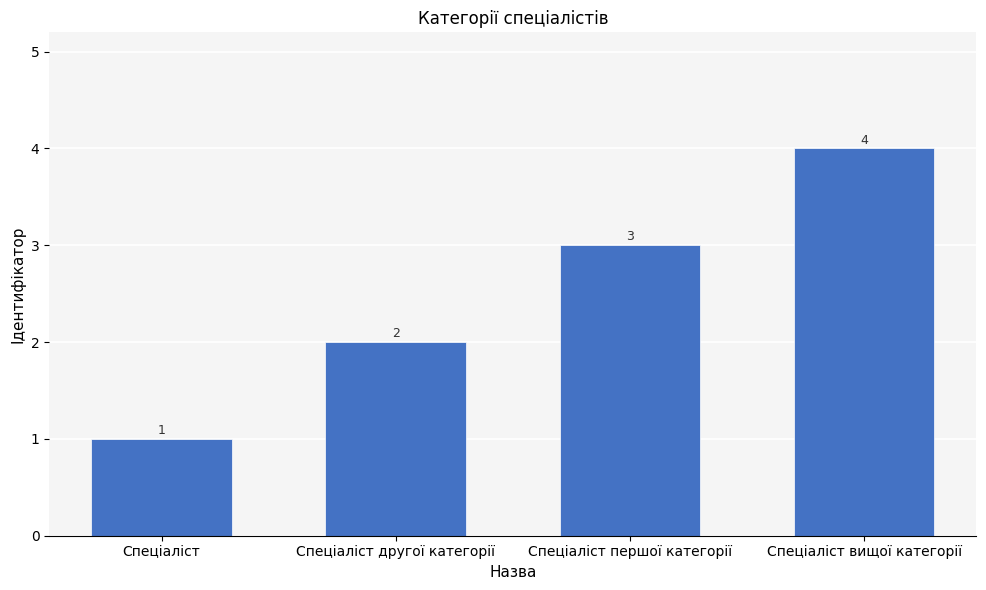

Which category has the highest value across all series?

Спеціаліст вищої категорії